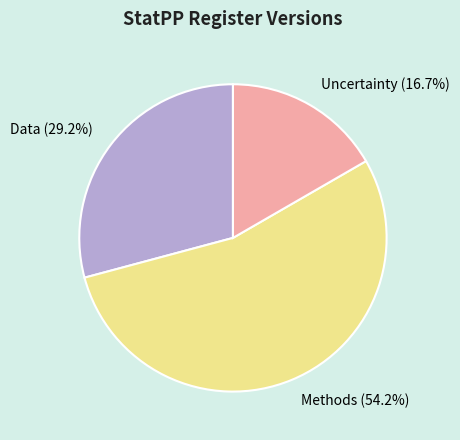

To the nearest percent, what is the average slice percentage?

33%